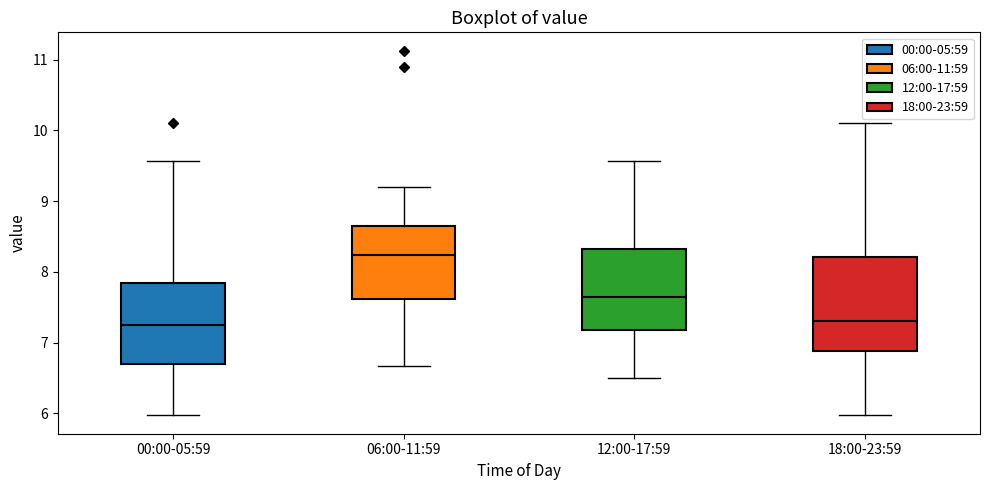

Which box is the tallest, from its lower edge to its upper edge?

18:00-23:59